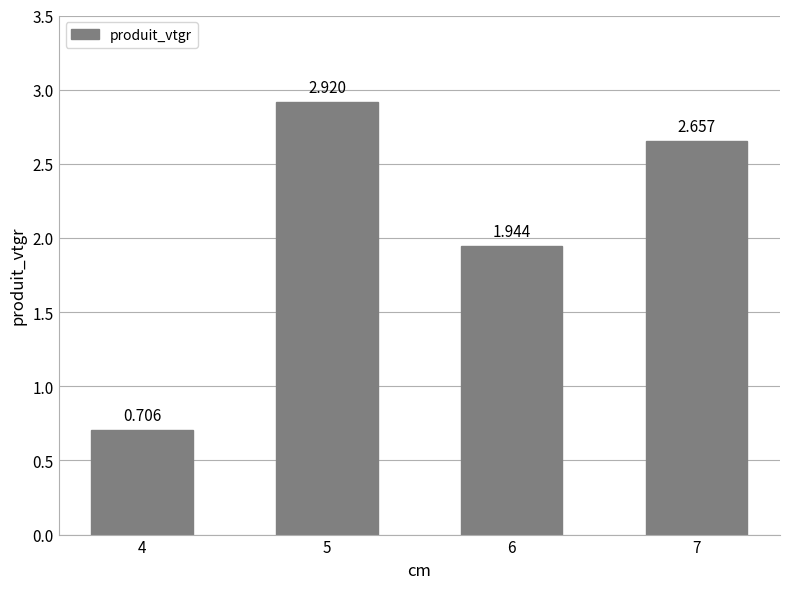

Reading left to right, transcribe all the data shown in this chart.

0.7	2.9	1.9	2.7